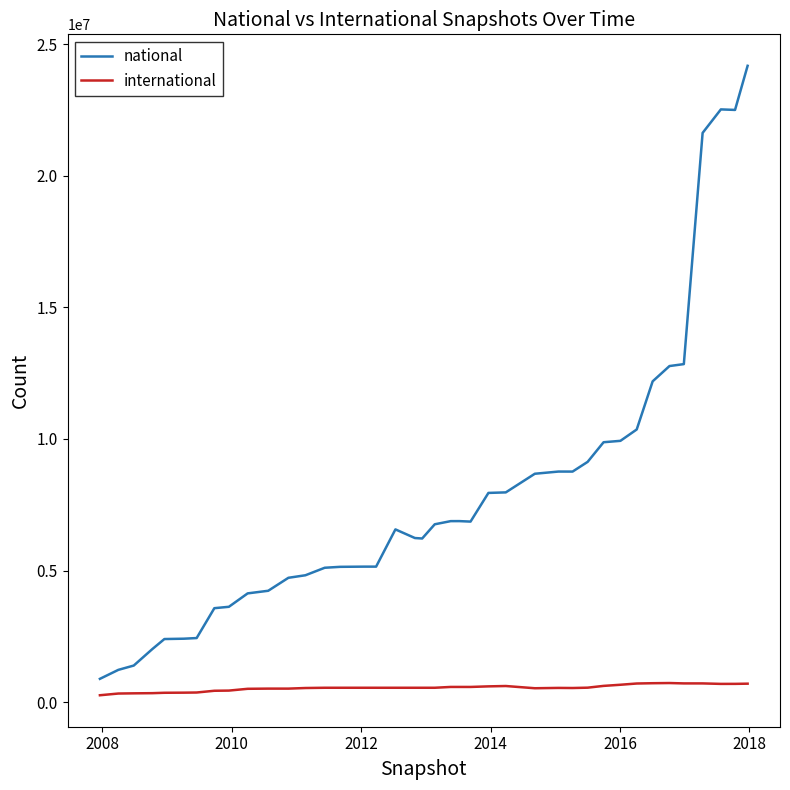

Which series has the largest total across all categories?

national